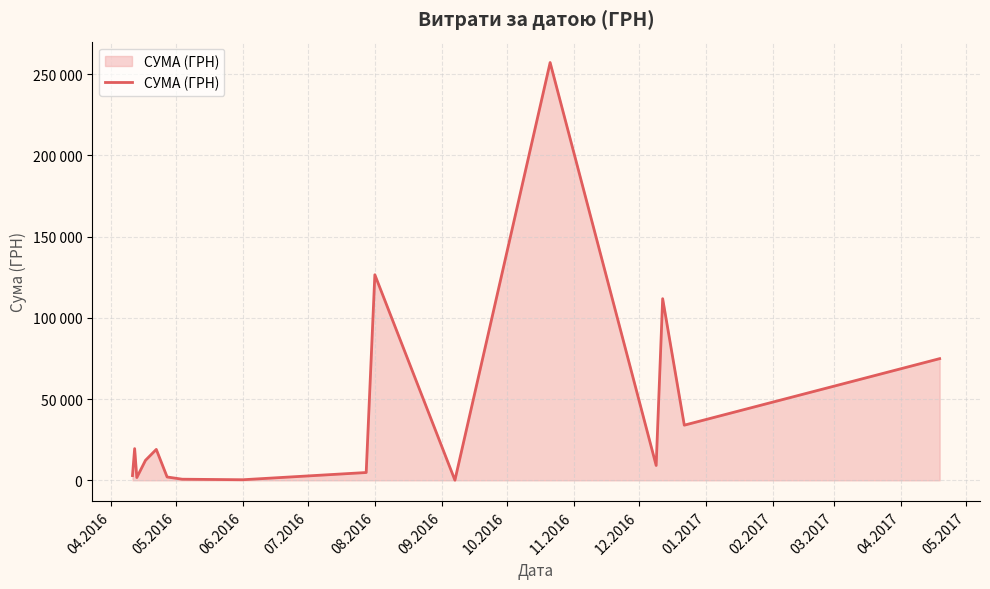

Does the chart have visible grid lines?

Yes